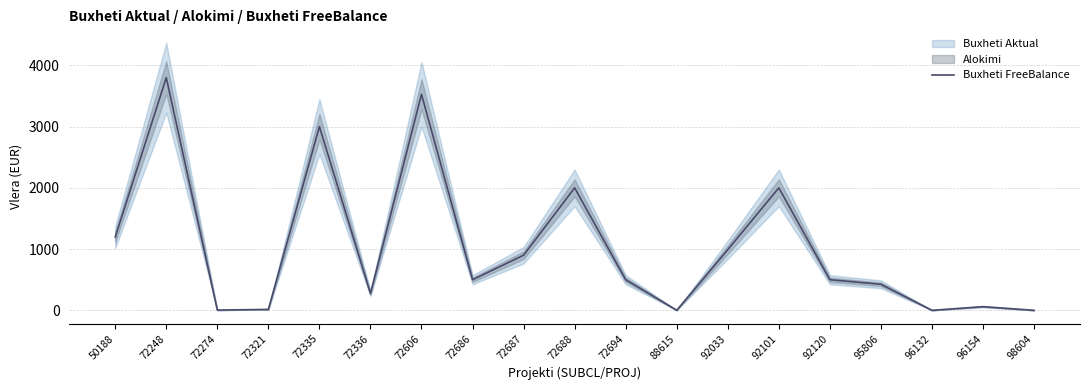

Where is the first local minimum?

72274